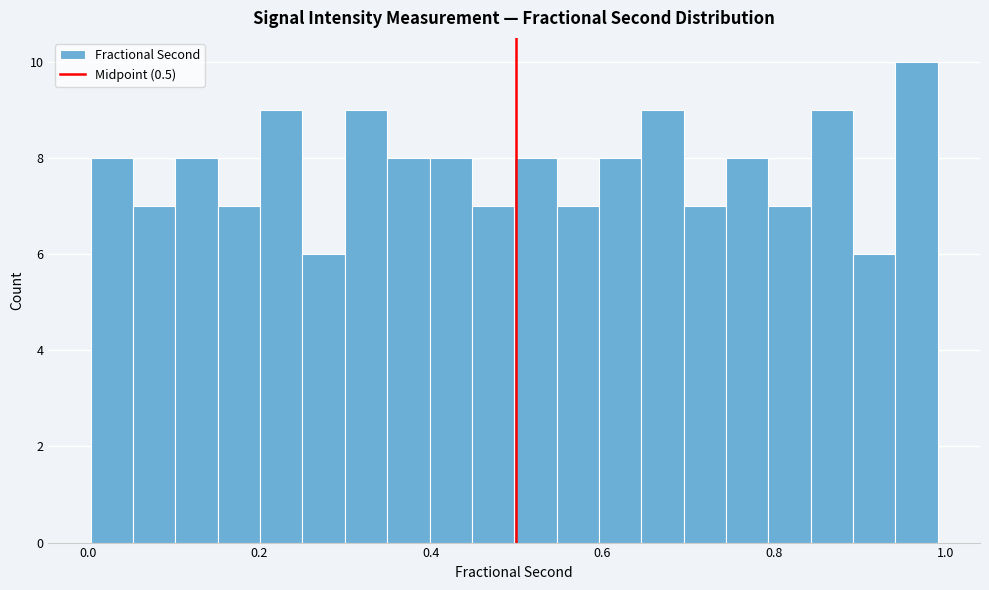

Read against the x-axis, roughly where is the centre of the tallest bar?

0.96